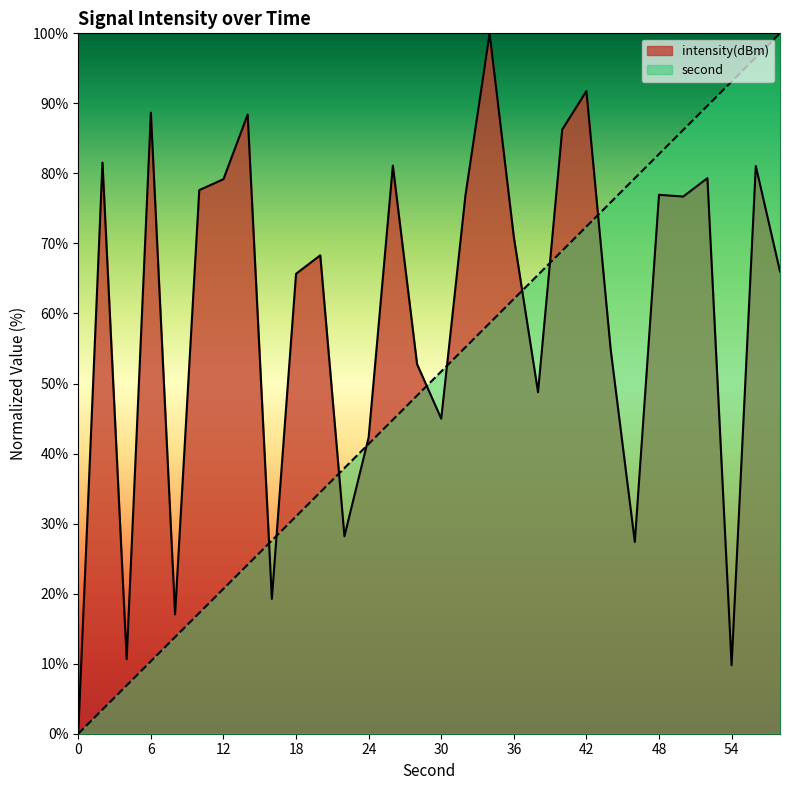

What is the difference between the intensity(dBm) values at 14 and 10?

10.8